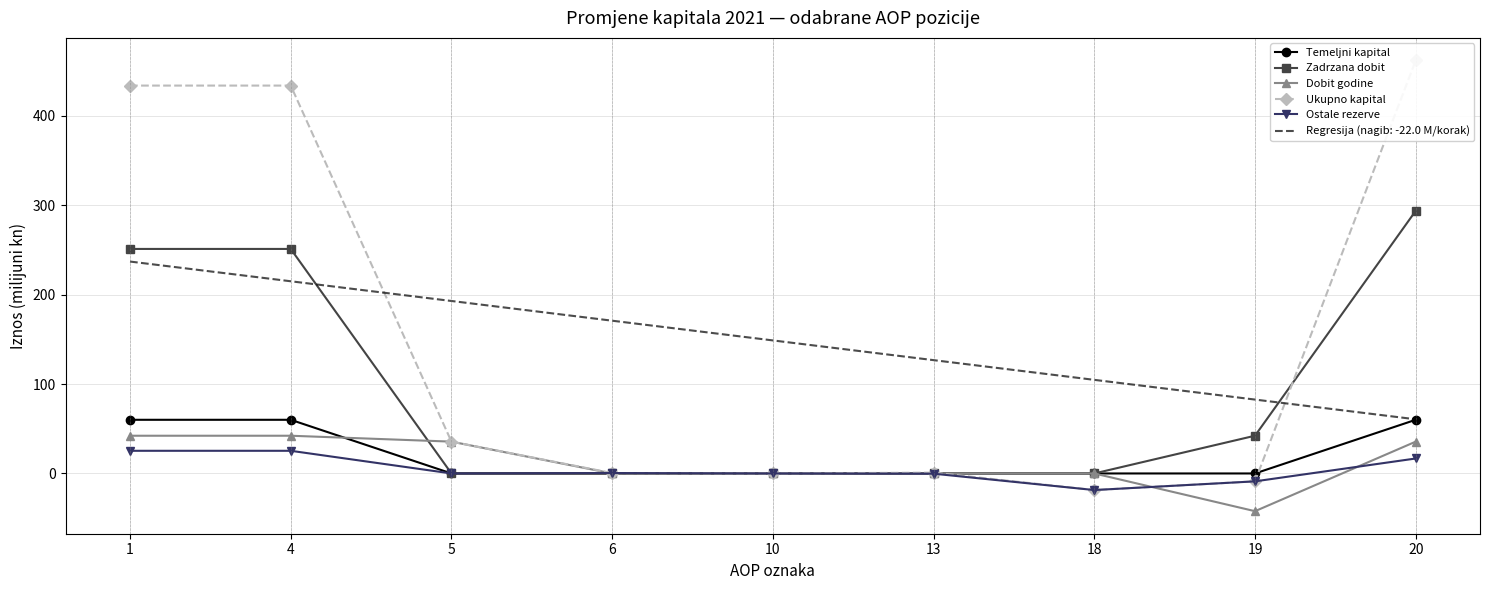

Is the value of Ukupno kapital at 18 greater than the value of Dobit godine at 18?

No